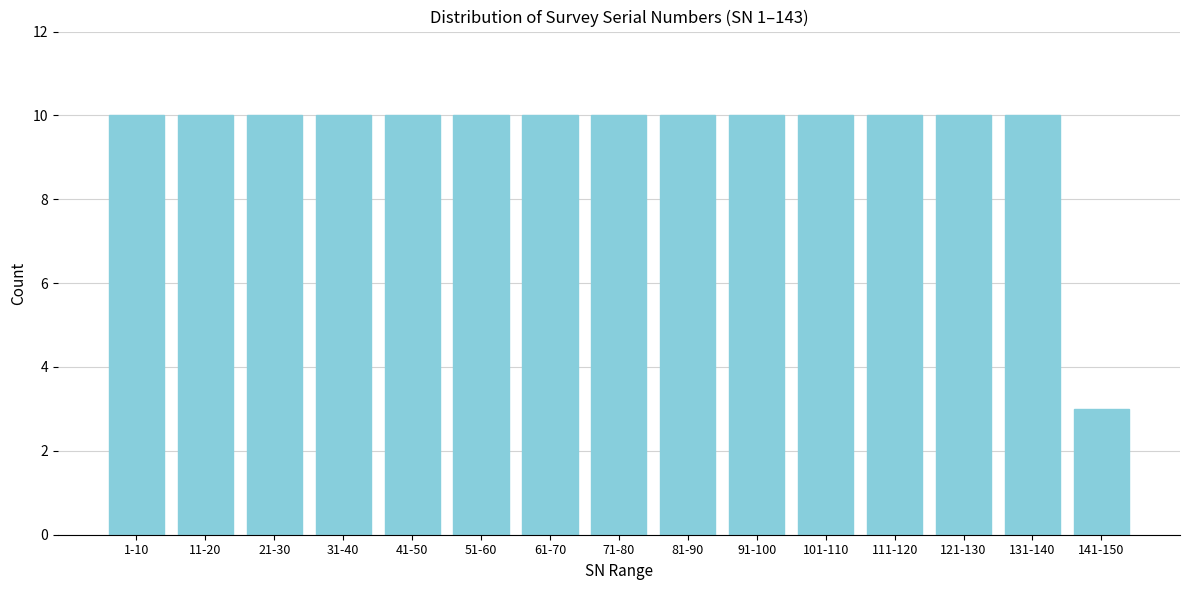

Reading left to right, list all the values displayed in this chart.

1-10=10	11-20=10	21-30=10	31-40=10	41-50=10	51-60=10	61-70=10	71-80=10	81-90=10	91-100=10	101-110=10	111-120=10	121-130=10	131-140=10	141-150=3